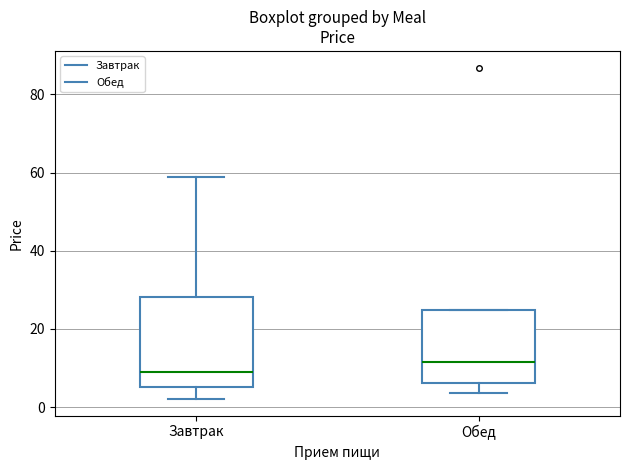

Where is the lower edge of the box for Обед on the y-axis? The values are not printed on the chart, so give them approximately, as read against the axis.

6